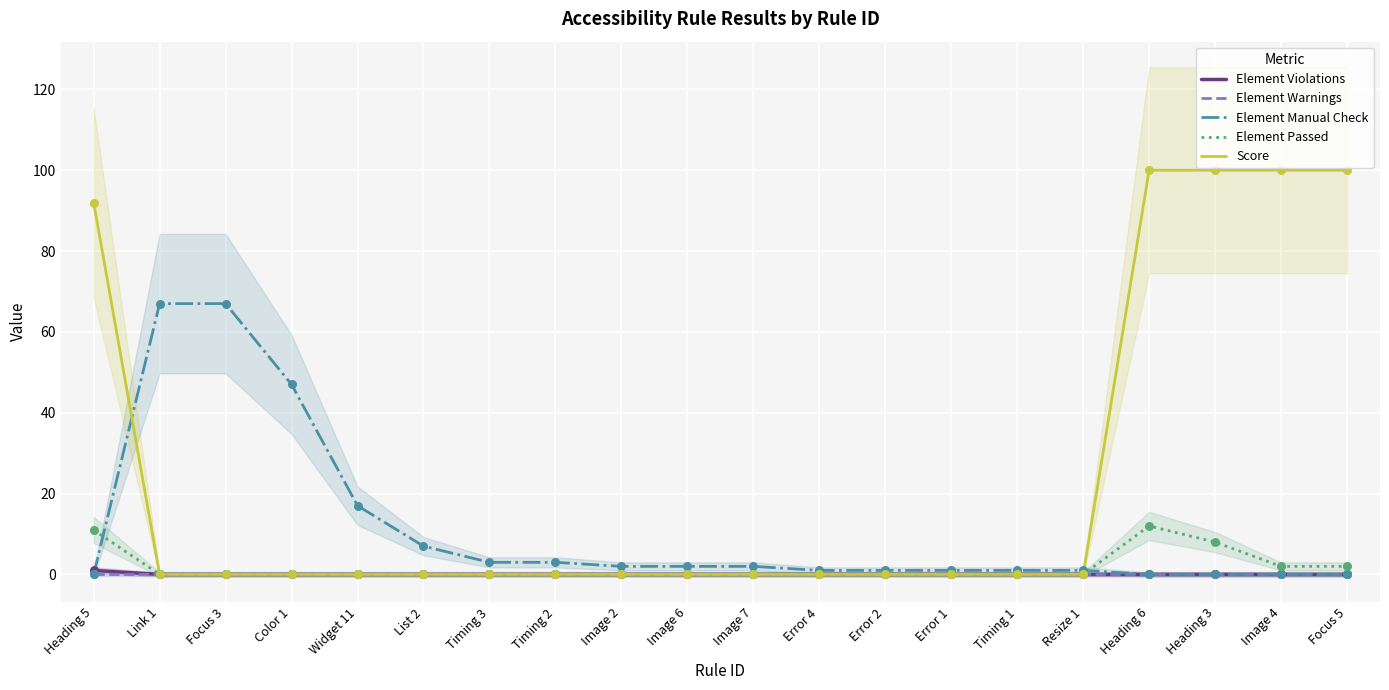

Is the value of Element Violations at Error 4 greater than the value of Element Passed at Image 7?

No